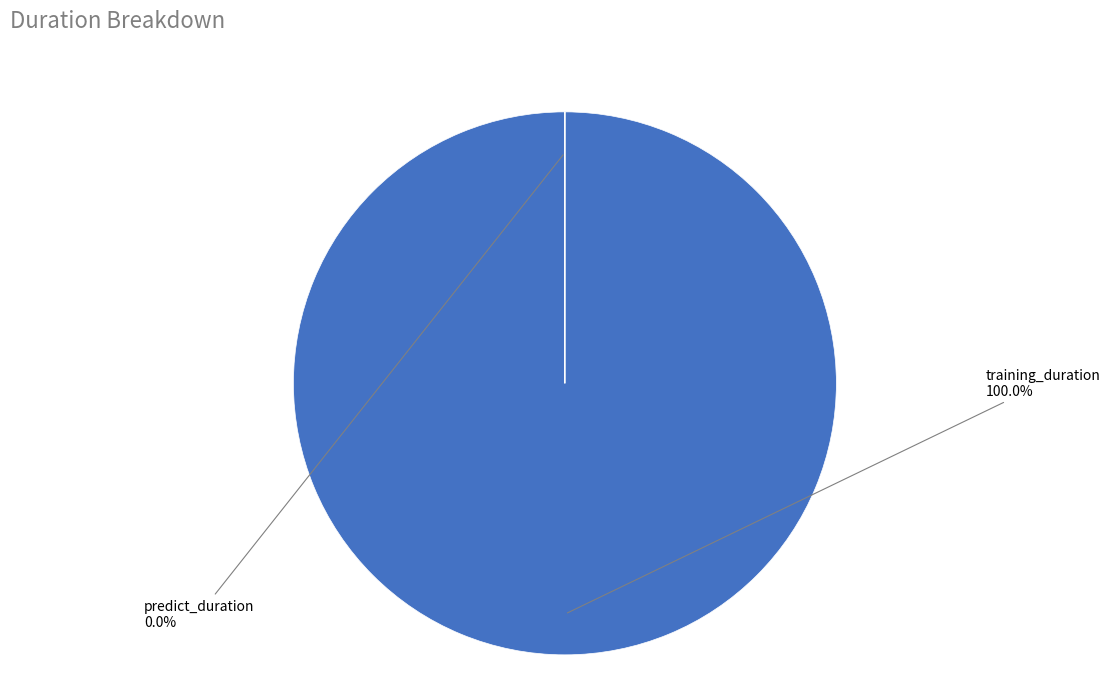

Is it true that predict_duration is 1% of the pie?

False